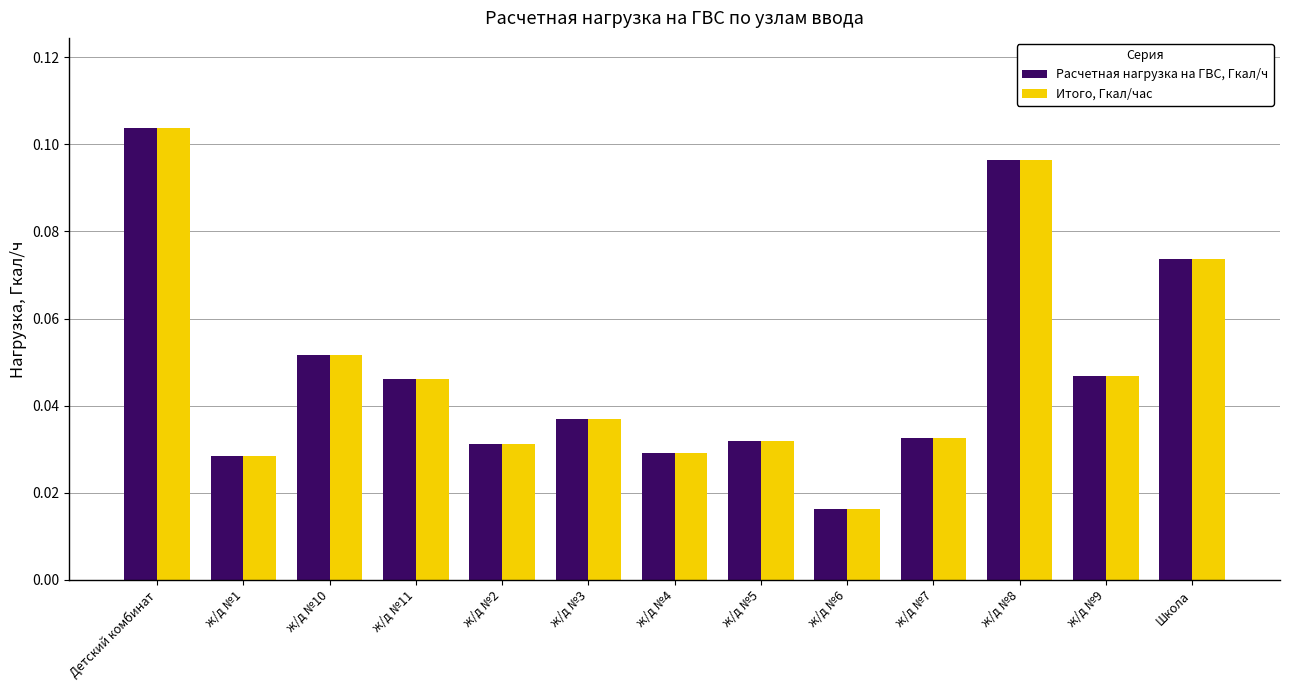

At how many categories does at least one series exceed 0?

13